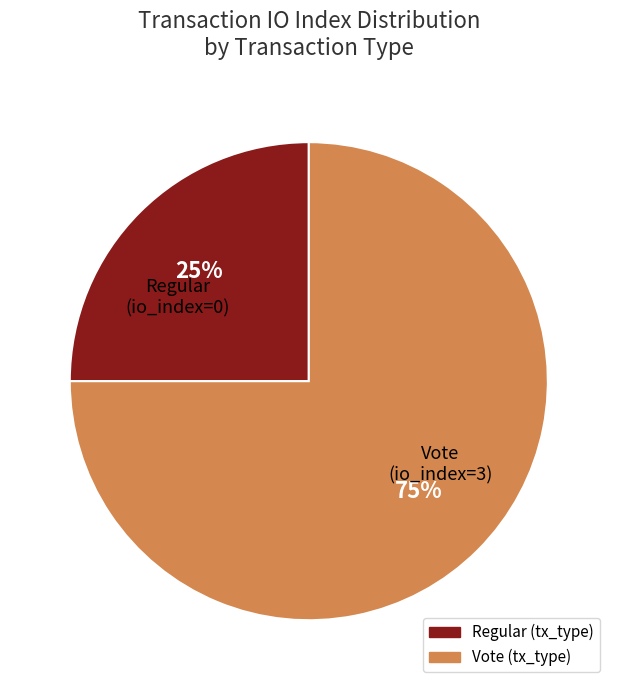

Does any single category account for the majority?

Yes